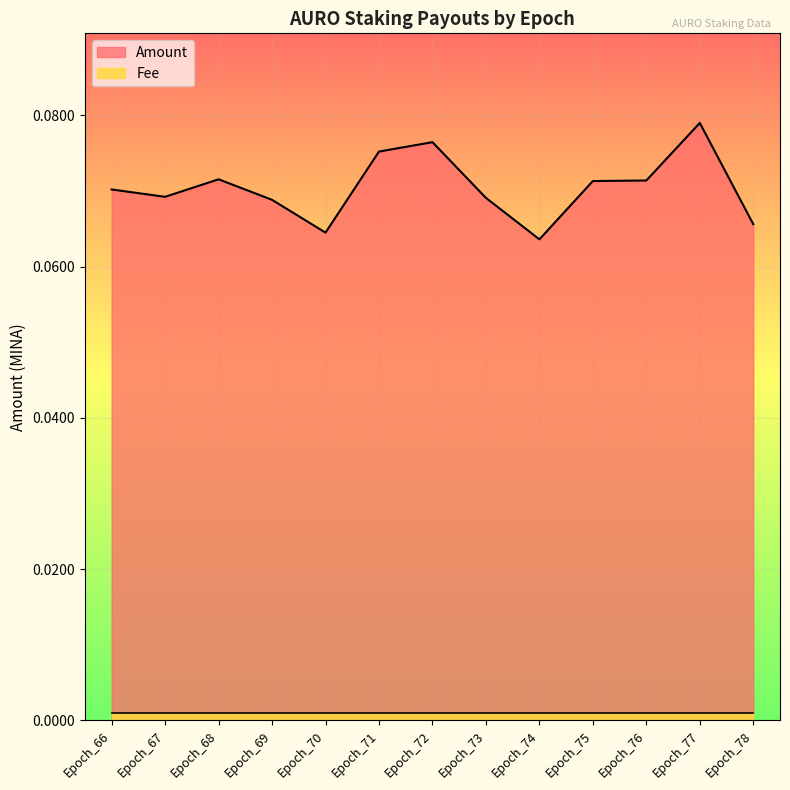

List the labels in order of value, largest first.

Epoch_77, Epoch_72, Epoch_71, Epoch_68, Epoch_76, Epoch_75, Epoch_66, Epoch_67, Epoch_73, Epoch_69, Epoch_78, Epoch_70, Epoch_74